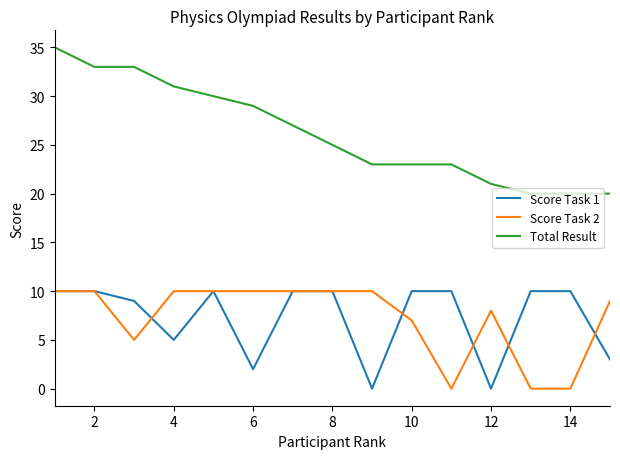

Which series has the largest total across all categories?

Total Result